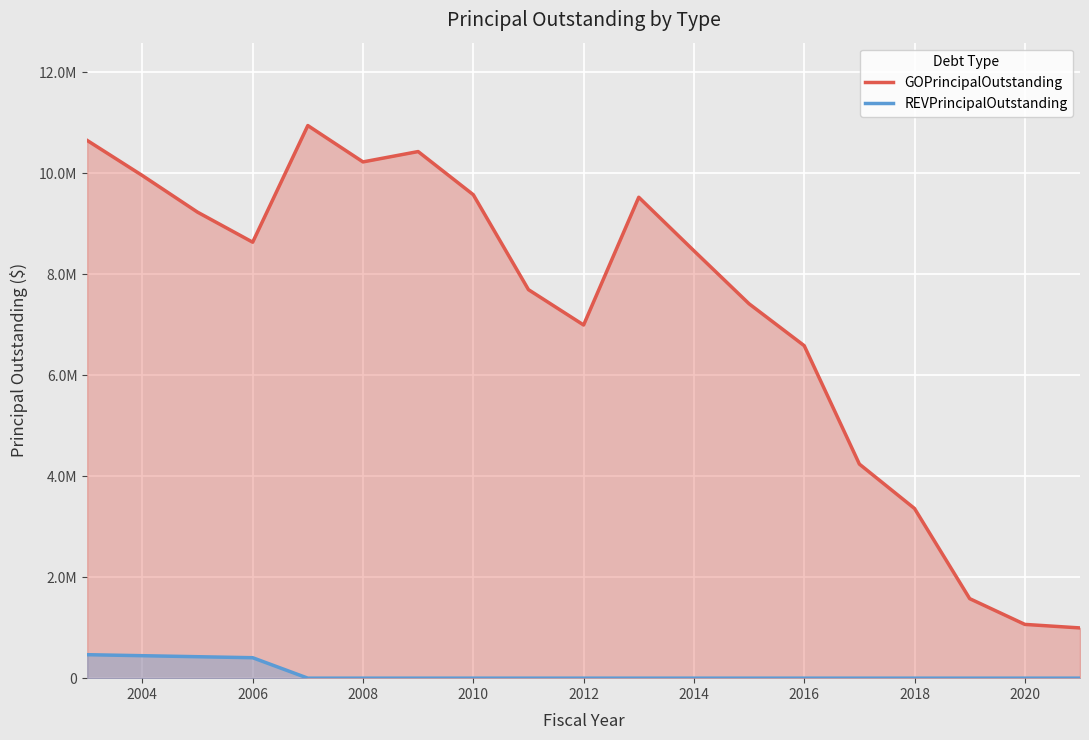

How many values in REVPrincipalOutstanding are above zero?

4